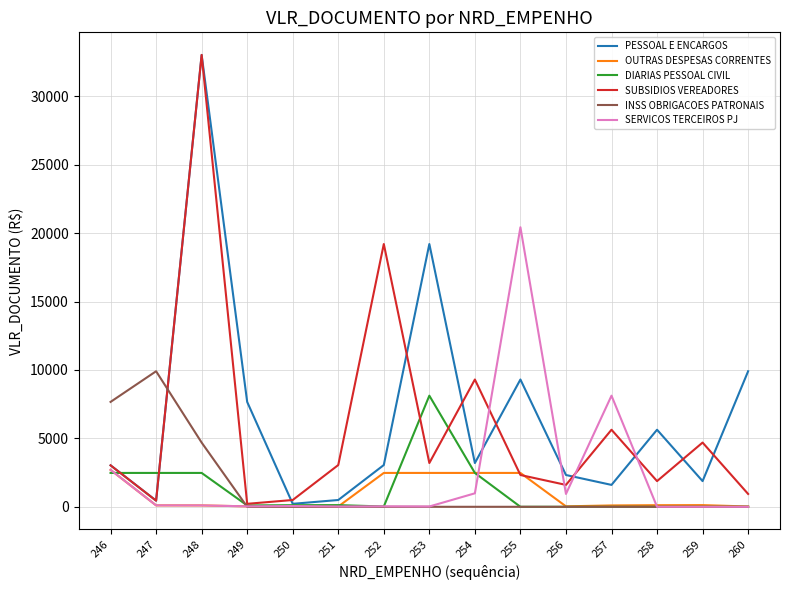

Between 253 and 257, which series saw the biggest shift?

PESSOAL E ENCARGOS